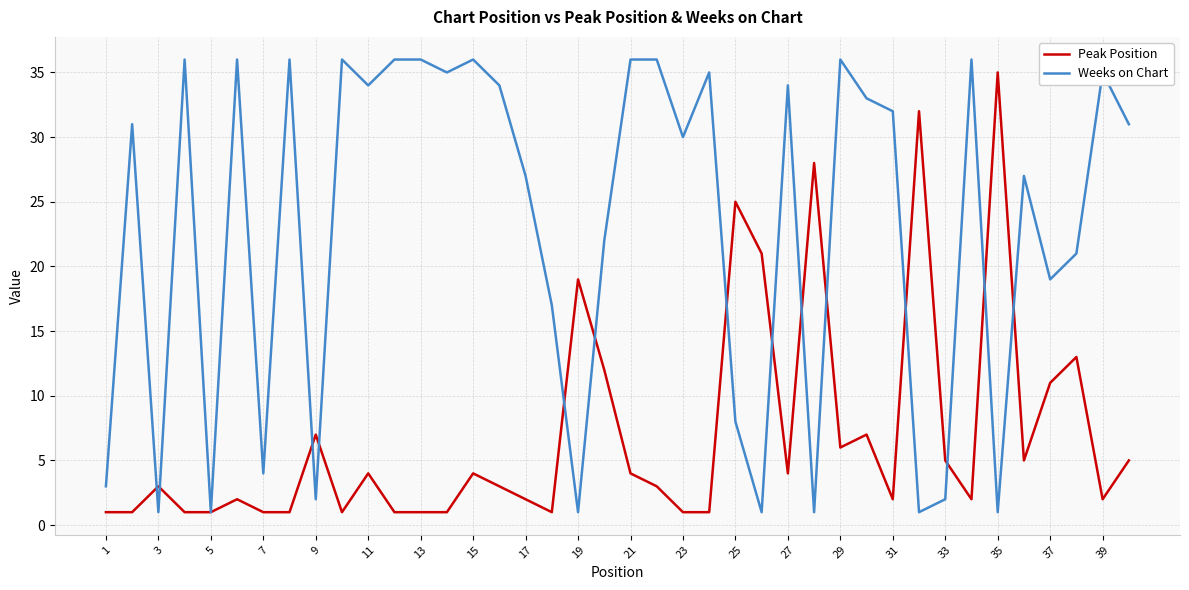

Count the number of categories in the chart.

40